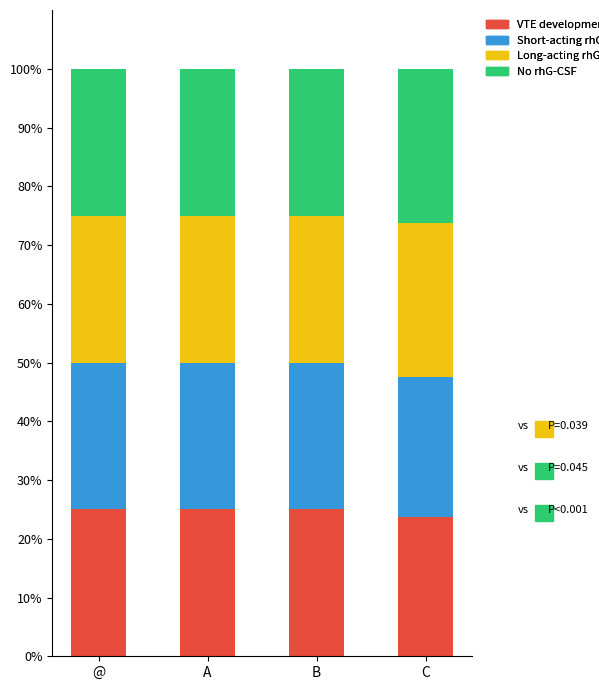

The VTE development series shows 25.0 at @. True or false?

True